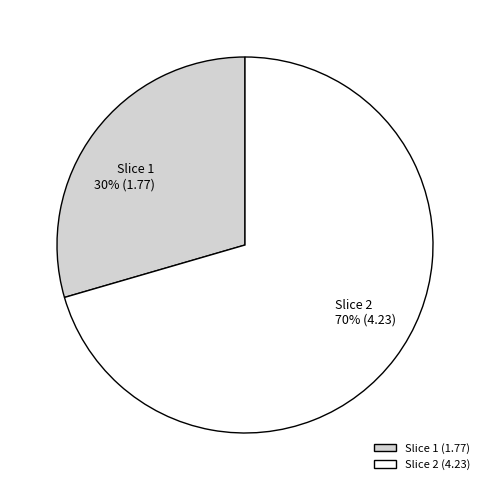

Which has a higher value, Slice 1 (1.77) or Slice 2 (4.23)?

Slice 2 (4.23)